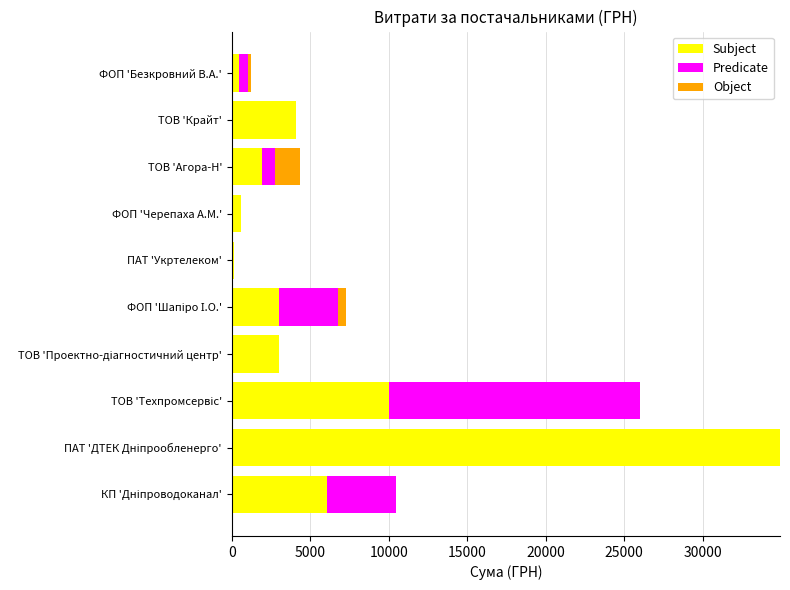

What is the difference between the second highest and second lowest values in the Object series?

500.9